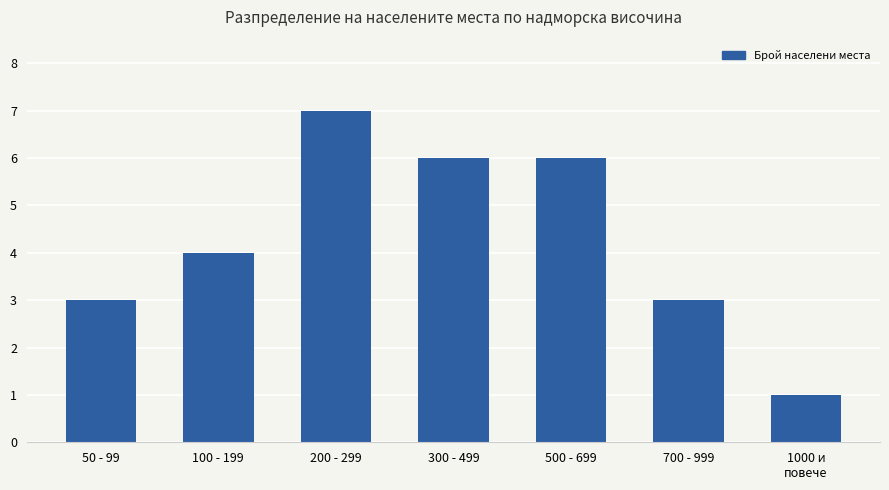

True or false: the data shows 5 at 700 - 999.

False